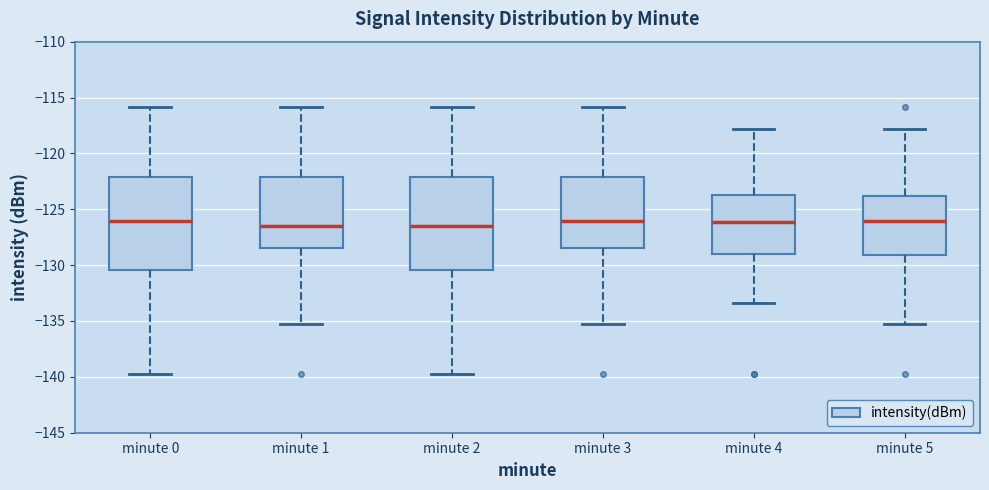

Reading left to right, read every box against the y-axis: the position of its median line, the range the box covers, and the ends of its whiskers. The values are not printed on the chart, so give them approximately, as read against the axis.

minute 0: median -126.0, box -130.5 to -122.0, whiskers -140.0 to -116.0
minute 1: median -126.5, box -128.5 to -122.0, whiskers -135.5 to -116.0
minute 2: median -126.5, box -130.5 to -122.0, whiskers -140.0 to -116.0
minute 3: median -126.0, box -128.5 to -122.0, whiskers -135.5 to -116.0
minute 4: median -126.0, box -129.0 to -123.5, whiskers -133.5 to -118.0
minute 5: median -126.0, box -129.0 to -124.0, whiskers -135.5 to -118.0